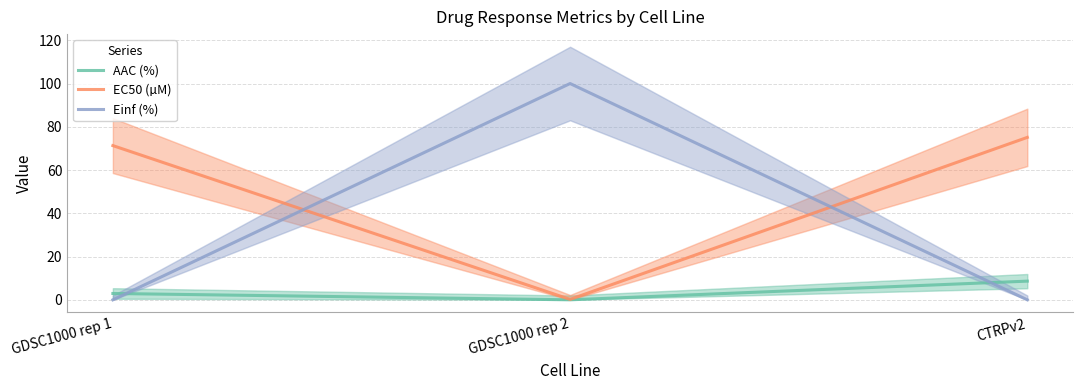

The EC50 (µM) series shows 0.1 at GDSC1000 rep 2. True or false?

False